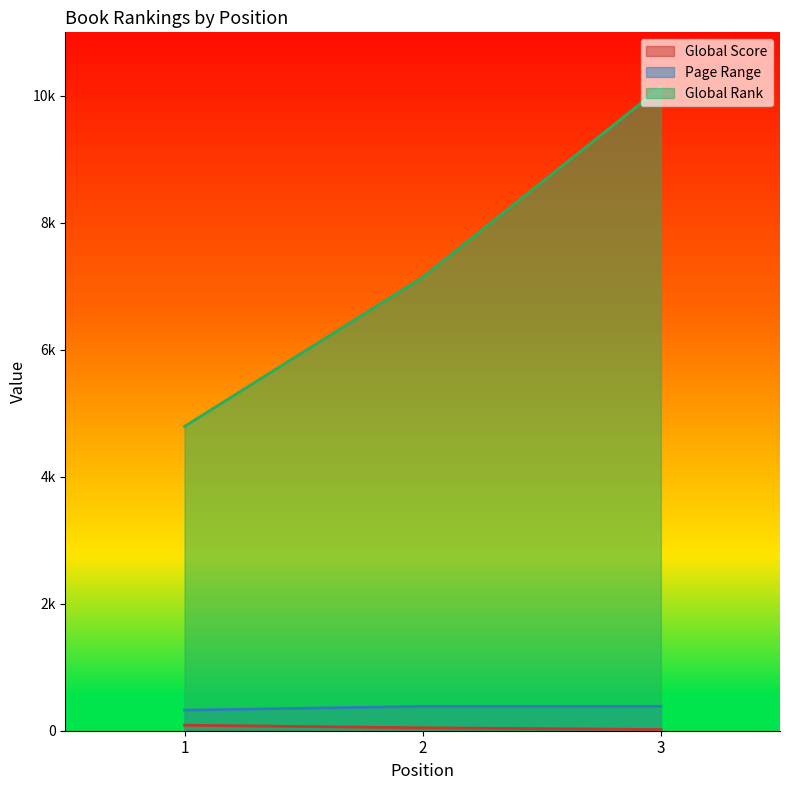

How many lines are shown in the chart?

3